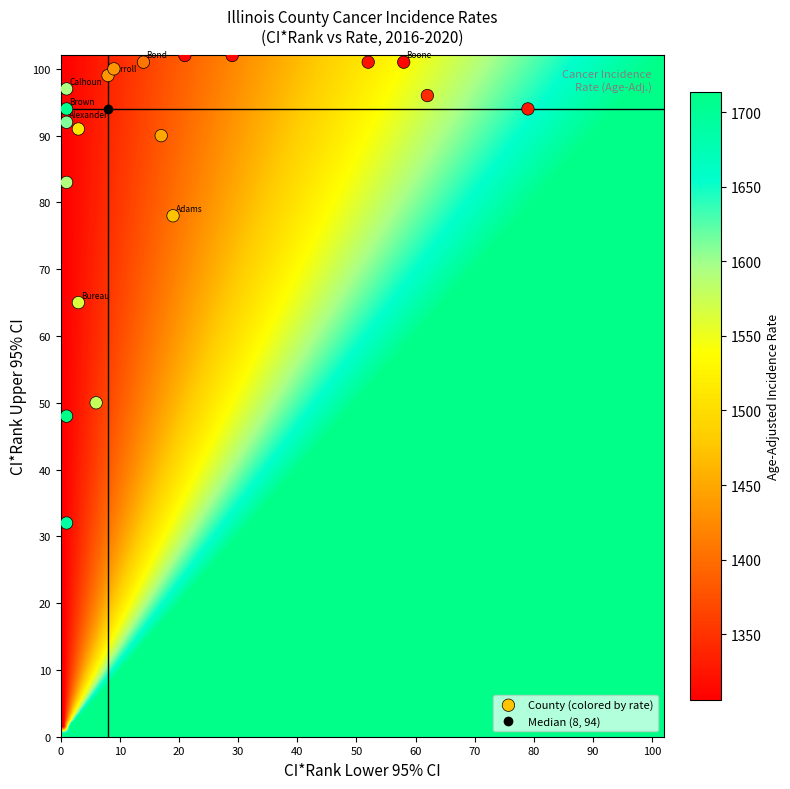

What Y value in the scatter plot is closest to 67?

65